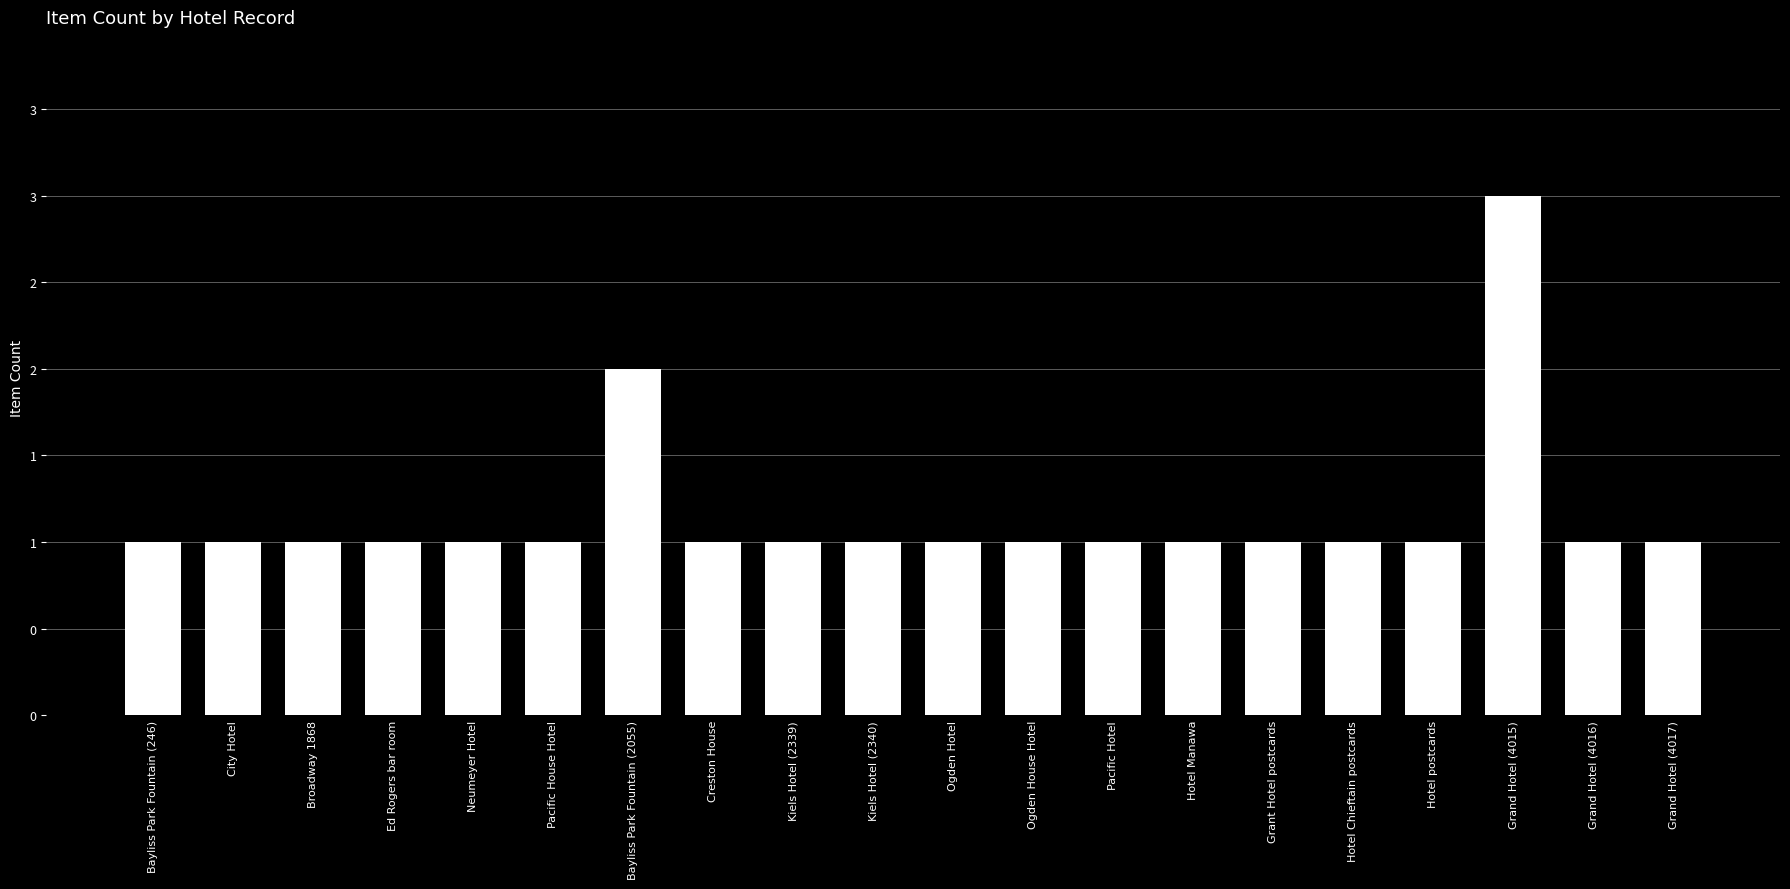

Reading left to right, what are all the values shown in this chart?

Bayliss Park Fountain (246)=1	City Hotel=1	Broadway 1868=1	Ed Rogers bar room=1	Neumeyer Hotel=1	Pacific House Hotel=1	Bayliss Park Fountain (2055)=2	Creston House=1	Kiels Hotel (2339)=1	Kiels Hotel (2340)=1	Ogden Hotel=1	Ogden House Hotel=1	Pacific Hotel=1	Hotel Manawa=1	Grant Hotel postcards=1	Hotel Chieftain postcards=1	Hotel postcards=1	Grand Hotel (4015)=3	Grand Hotel (4016)=1	Grand Hotel (4017)=1